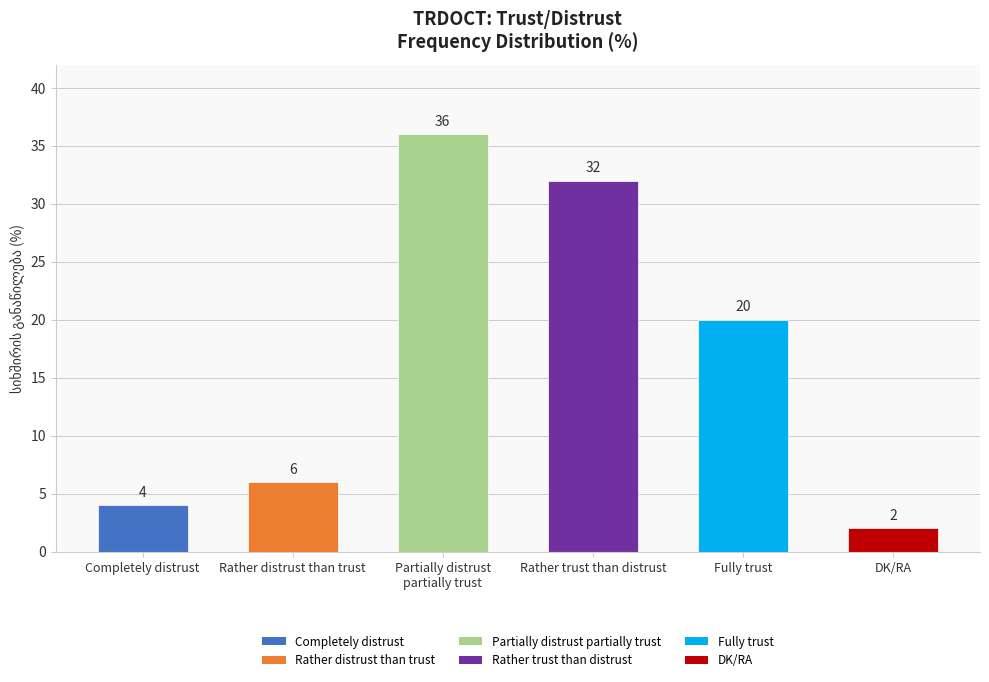

What is the label of the 2nd bar from the right?

Fully trust